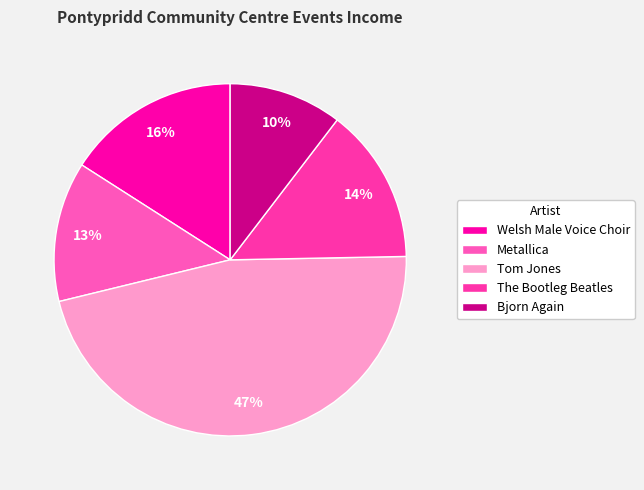

How many slices are in this pie chart?

5